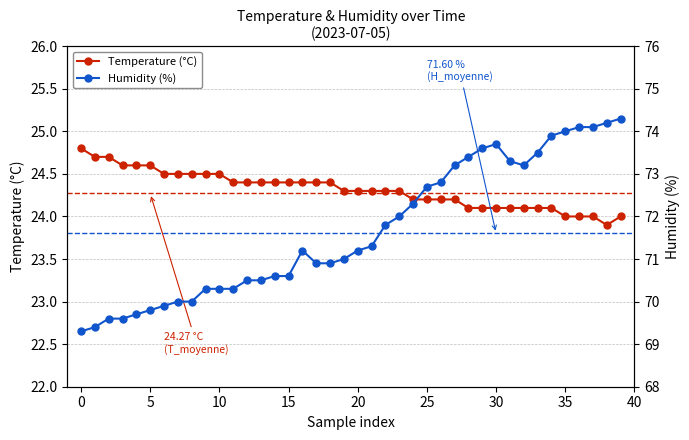

At which category is the sum across all series the highest?

39